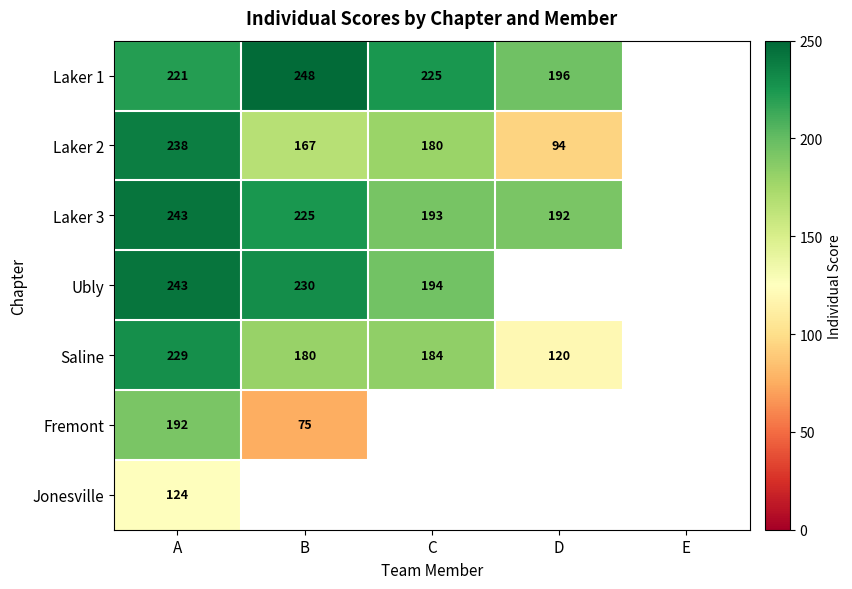

What is the difference between the maximum and minimum values in the Laker 1 series?

52.0